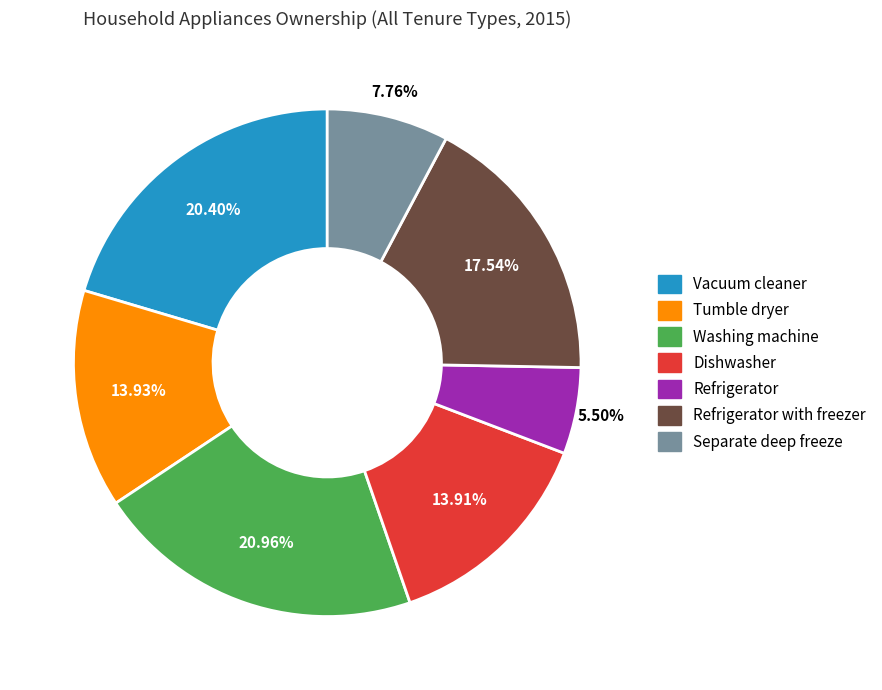

Does any single category account for the majority?

No